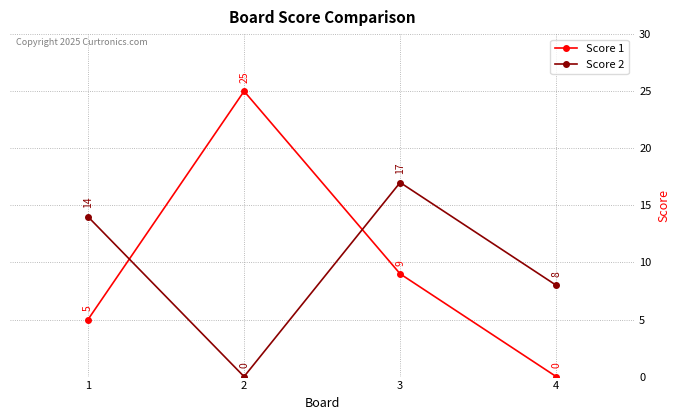

True or false: Score 2 has more than 2 points higher than both neighbors.

False